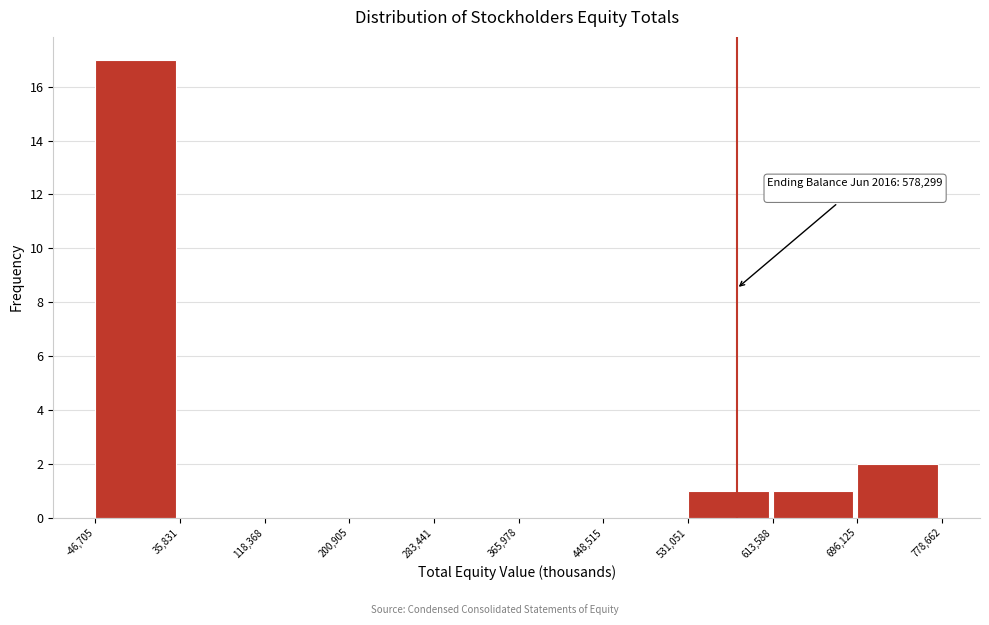

Over which range of the x-axis is the bar tallest?

-46,705 to 35,831